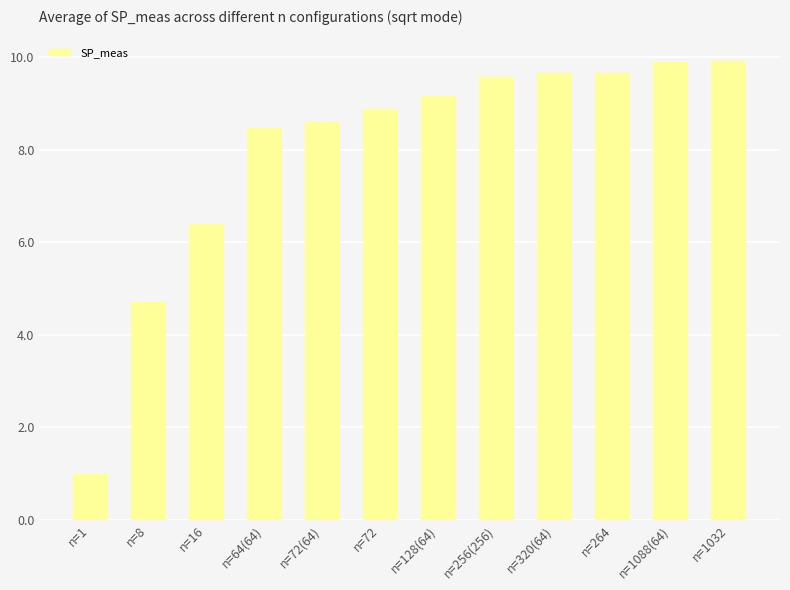

The chart shows a value of 4.8 at n=1032. True or false?

False